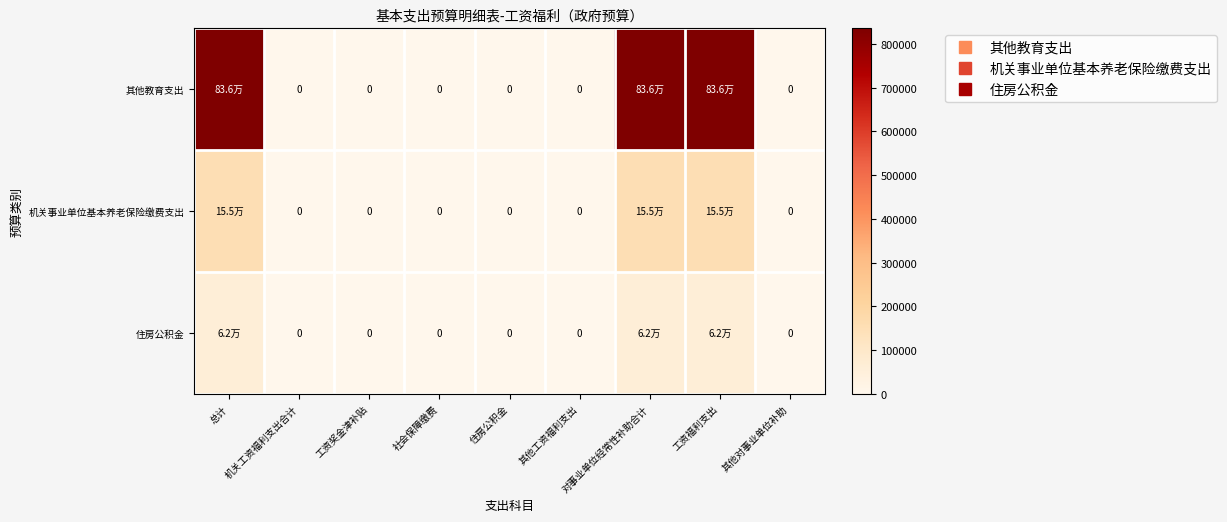

What is the approximate value of 机关事业单位基本养老保险缴费支出 at 总计?

154855.2